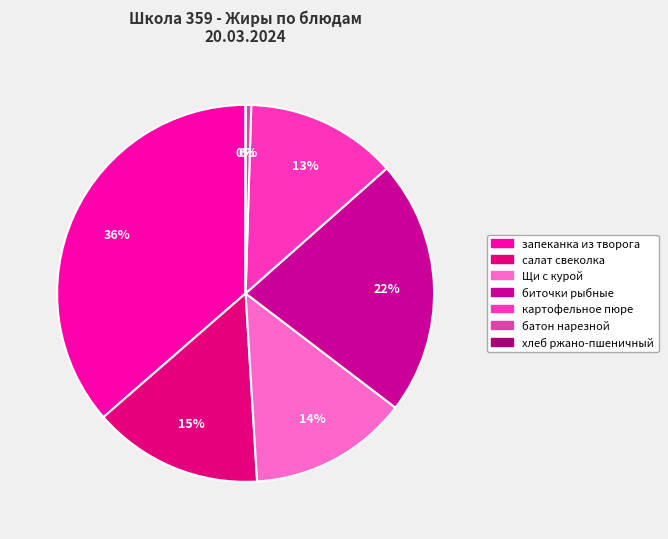

Which category has the biggest portion of the pie?

запеканка из творога